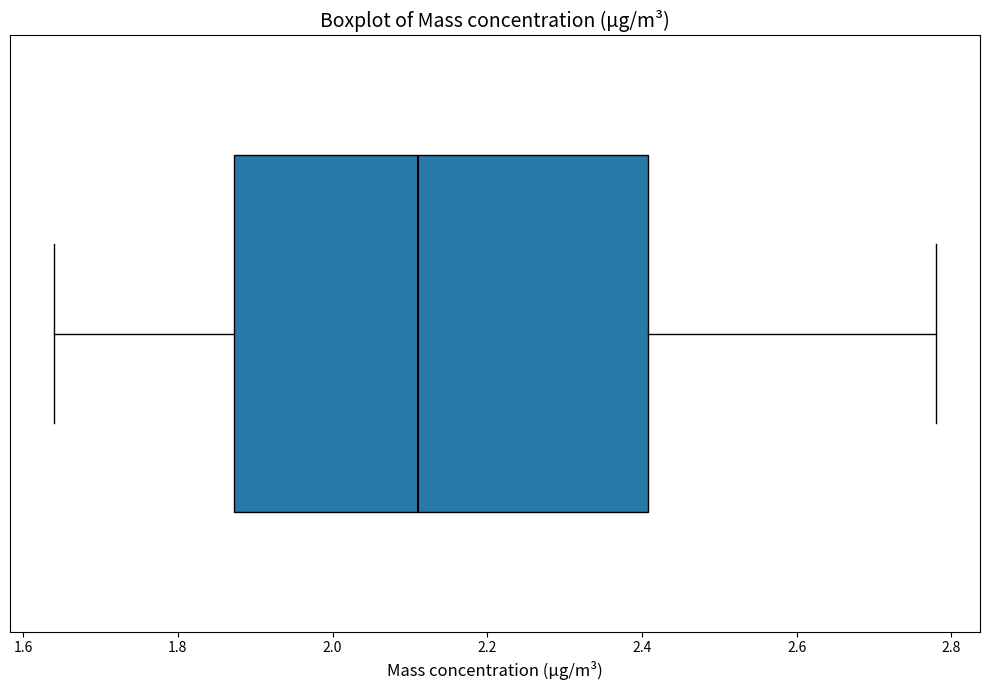

Where does the median line of the box sit on the x-axis? The values are not printed on the chart, so give them approximately, as read against the axis.

2.12